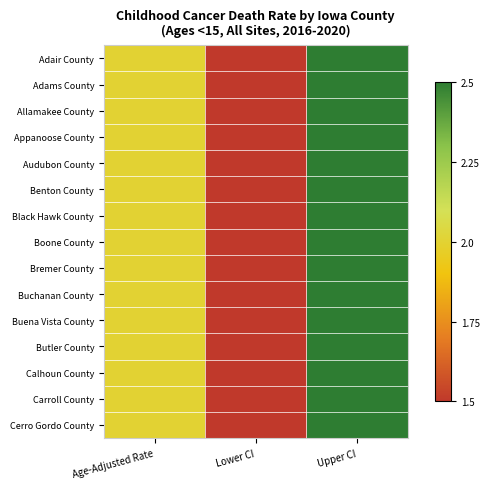

Reading right to left, extract all data points from this chart.

Adair County: Upper CI=2.5	Lower CI=1.5	Age-Adjusted Rate=2.0
Adams County: Upper CI=2.5	Lower CI=1.5	Age-Adjusted Rate=2.0
Allamakee County: Upper CI=2.5	Lower CI=1.5	Age-Adjusted Rate=2.0
Appanoose County: Upper CI=2.5	Lower CI=1.5	Age-Adjusted Rate=2.0
Audubon County: Upper CI=2.5	Lower CI=1.5	Age-Adjusted Rate=2.0
Benton County: Upper CI=2.5	Lower CI=1.5	Age-Adjusted Rate=2.0
Black Hawk County: Upper CI=2.5	Lower CI=1.5	Age-Adjusted Rate=2.0
Boone County: Upper CI=2.5	Lower CI=1.5	Age-Adjusted Rate=2.0
Bremer County: Upper CI=2.5	Lower CI=1.5	Age-Adjusted Rate=2.0
Buchanan County: Upper CI=2.5	Lower CI=1.5	Age-Adjusted Rate=2.0
Buena Vista County: Upper CI=2.5	Lower CI=1.5	Age-Adjusted Rate=2.0
Butler County: Upper CI=2.5	Lower CI=1.5	Age-Adjusted Rate=2.0
Calhoun County: Upper CI=2.5	Lower CI=1.5	Age-Adjusted Rate=2.0
Carroll County: Upper CI=2.5	Lower CI=1.5	Age-Adjusted Rate=2.0
Cerro Gordo County: Upper CI=2.5	Lower CI=1.5	Age-Adjusted Rate=2.0